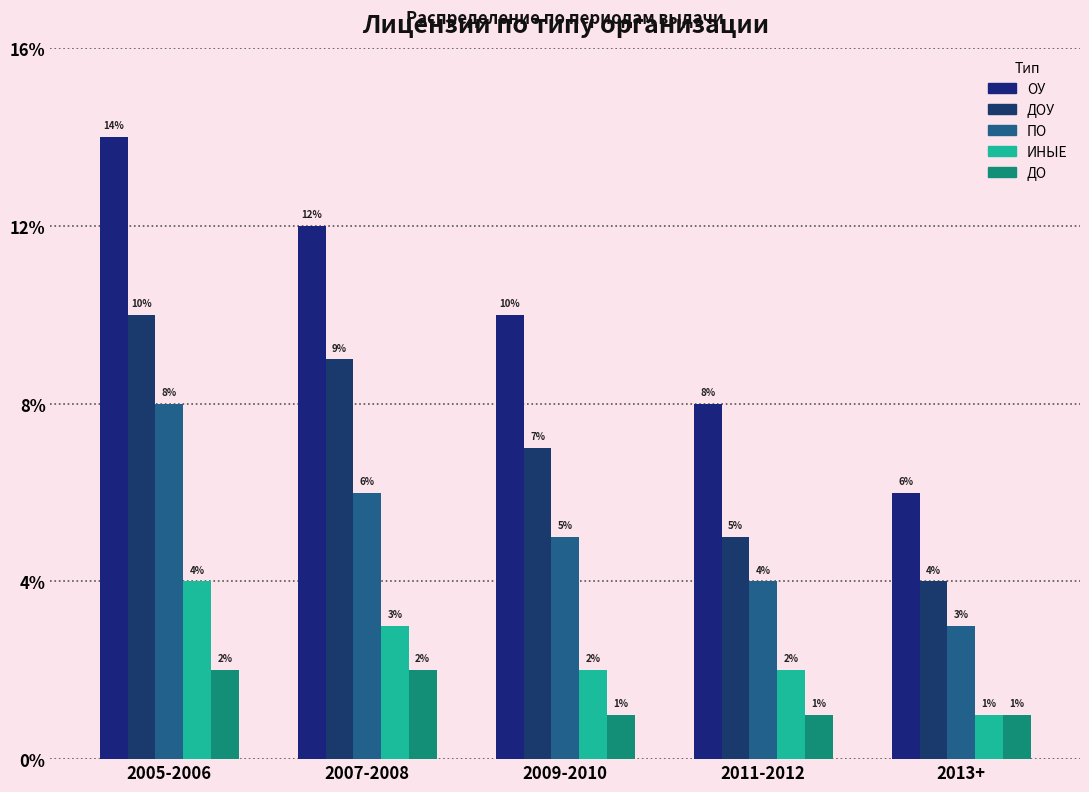

Which series has the largest total across all categories?

ОУ